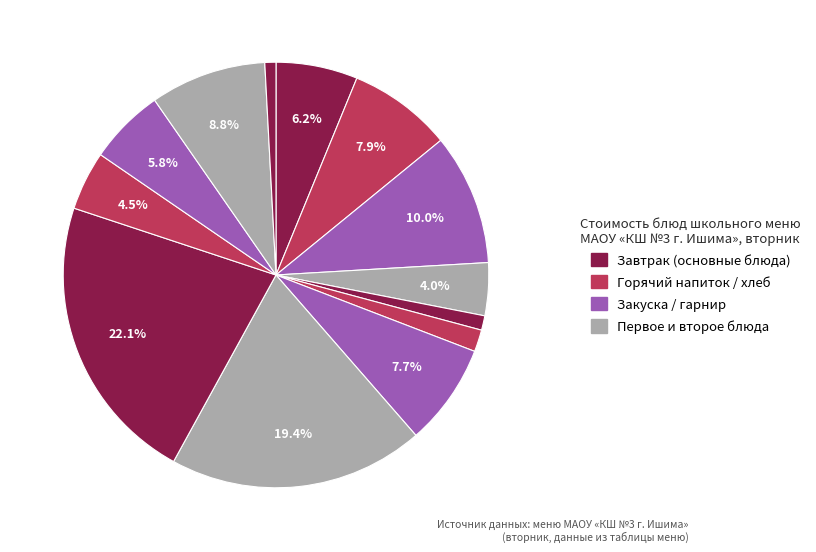

Count the number of slices in the pie.

13